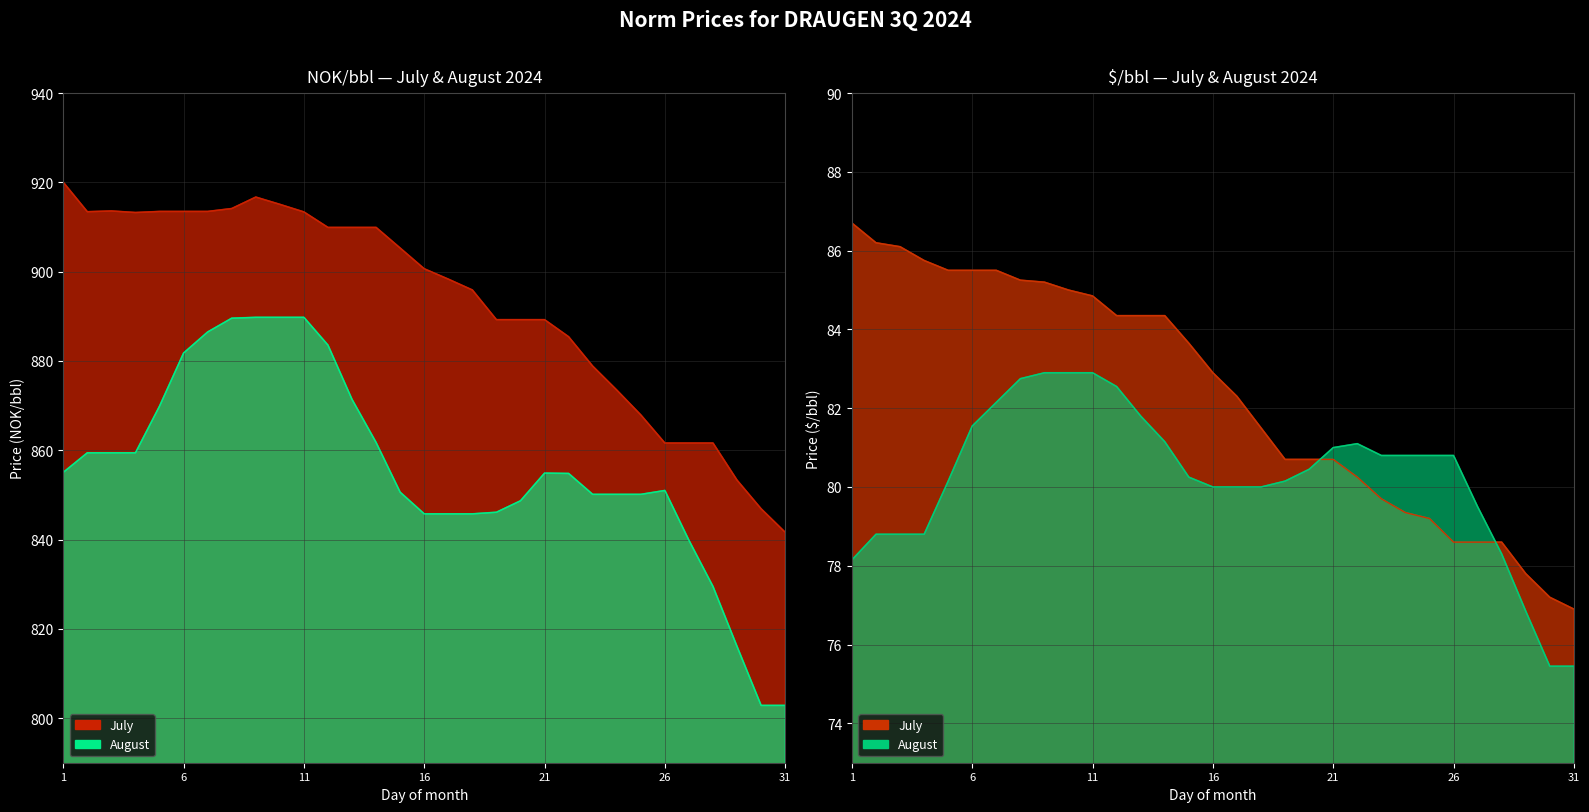

True or false: July_USD and August_USD cross at least once.

True